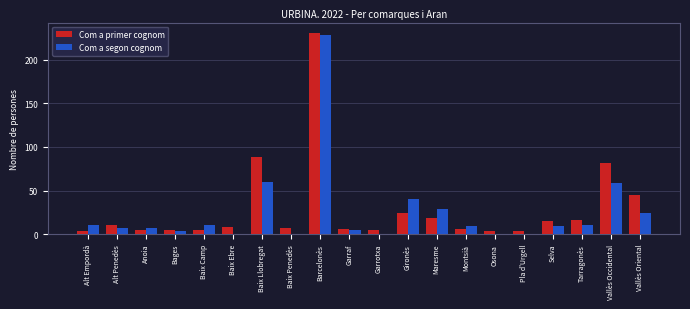

At which label is Com a primer cognom closest to 117?

Baix Llobregat